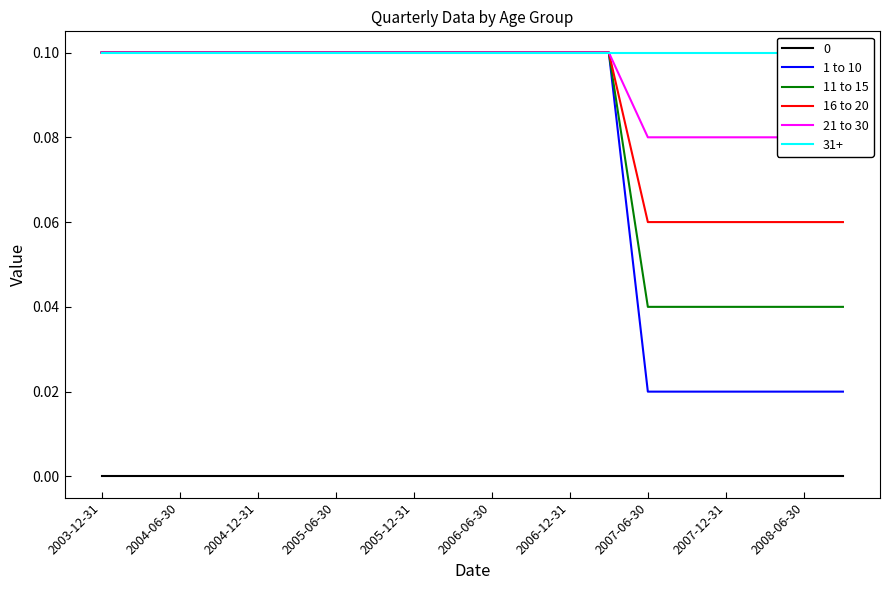

The 11 to 15 series shows 0.2 at 2003-12-31. True or false?

False